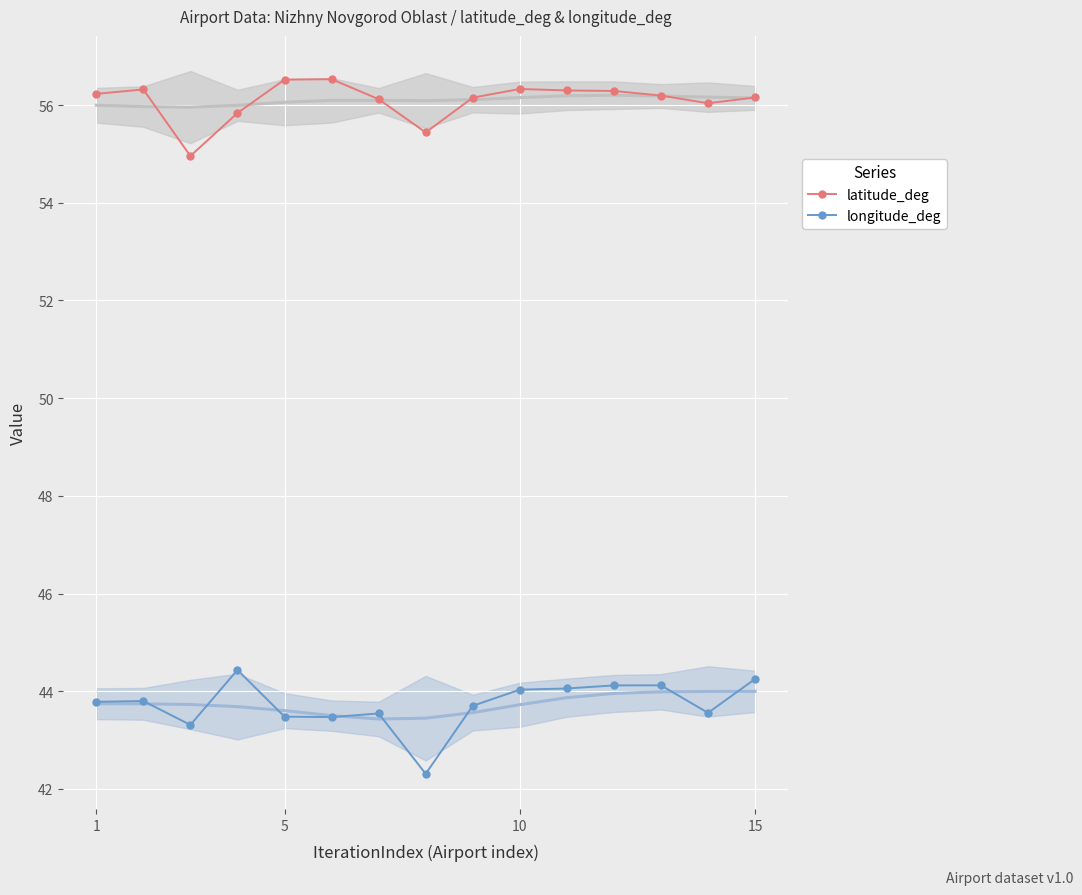

True or false: latitude_deg and longitude_deg intersect in this chart.

False